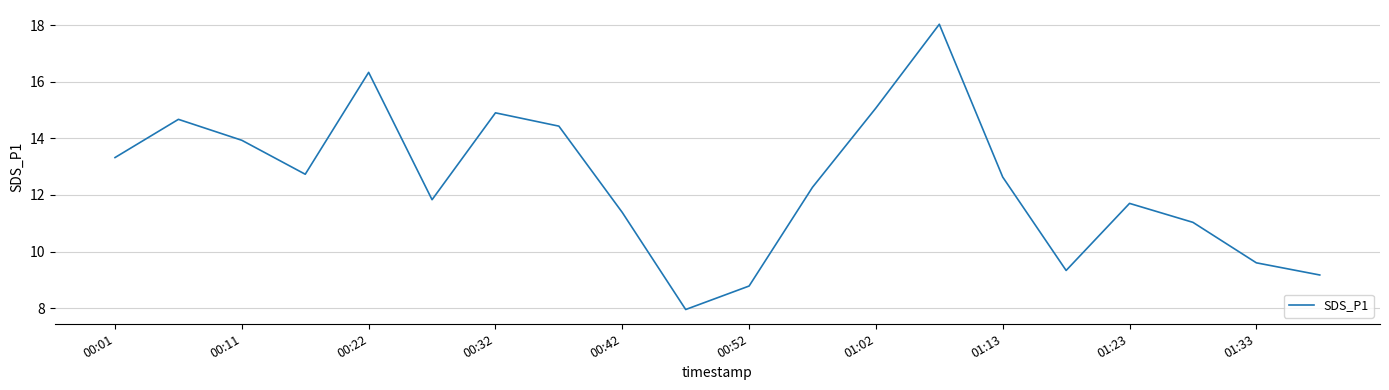

Does the chart display data point markers on the line(s)?

No